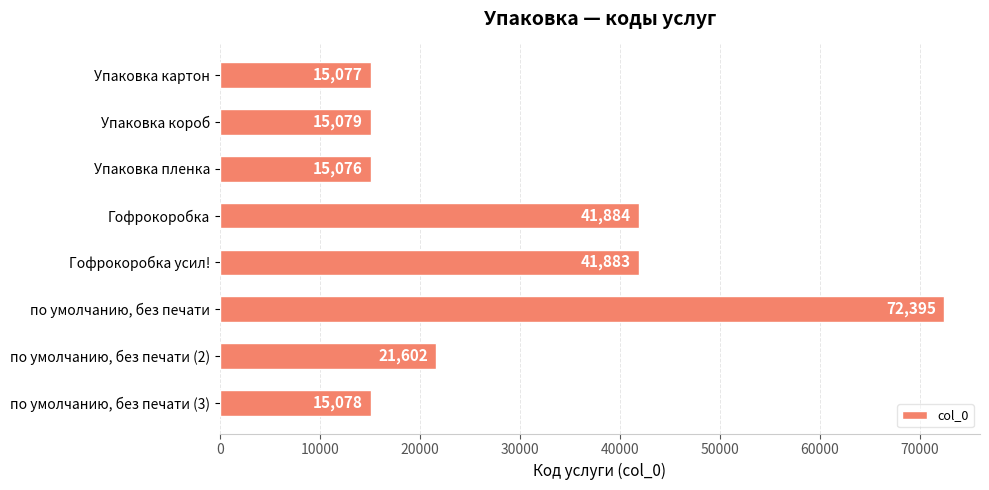

How many values are below 21602?

4